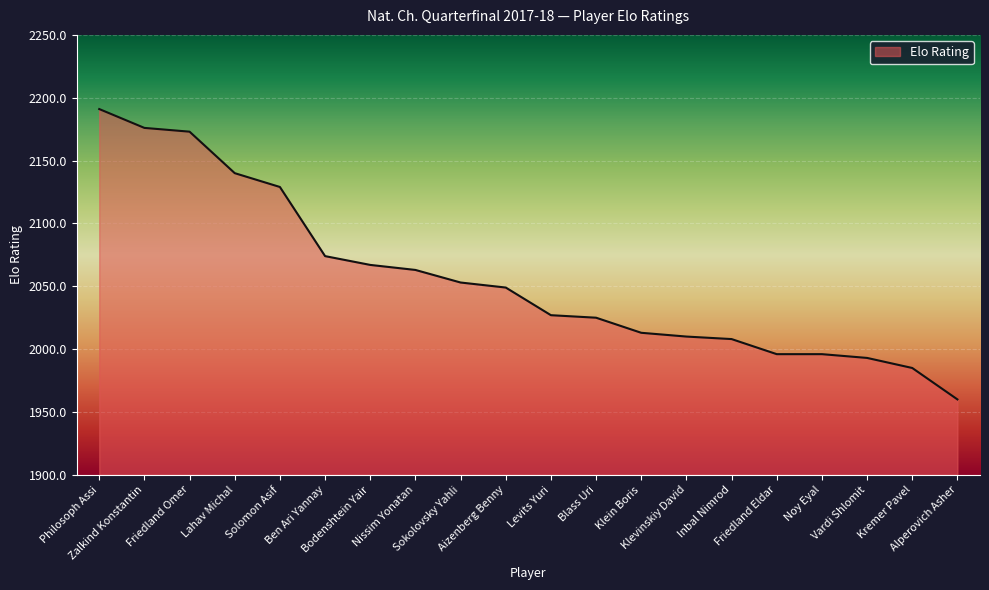

What is the difference between the maximum and minimum values?

231